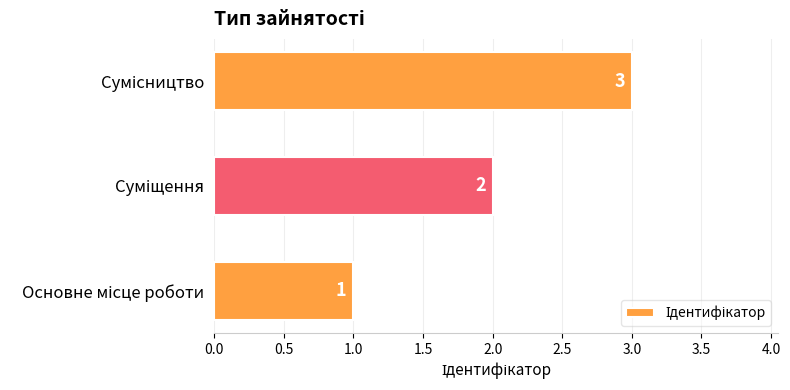

What is the sum of all values?

6